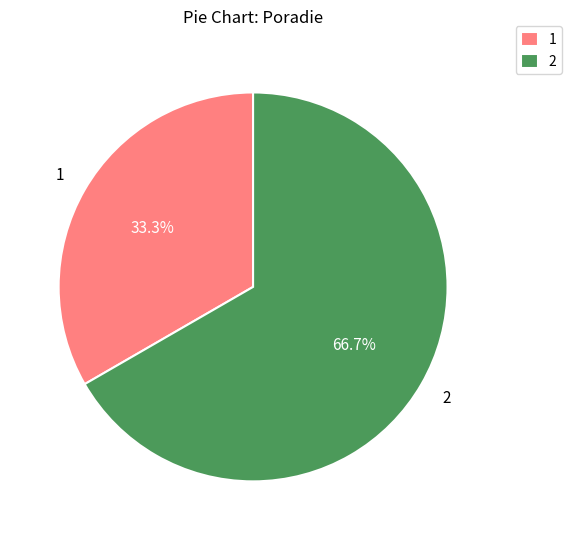

Which category has the smallest portion of the pie?

1